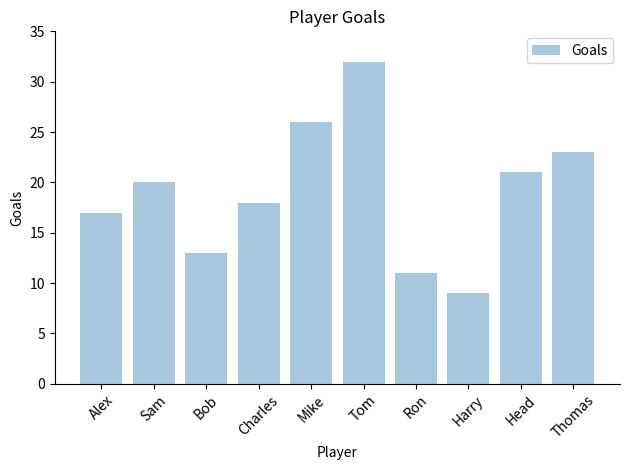

List the labels in order of value, smallest first.

Harry, Ron, Bob, Alex, Charles, Sam, Head, Thomas, Mike, Tom